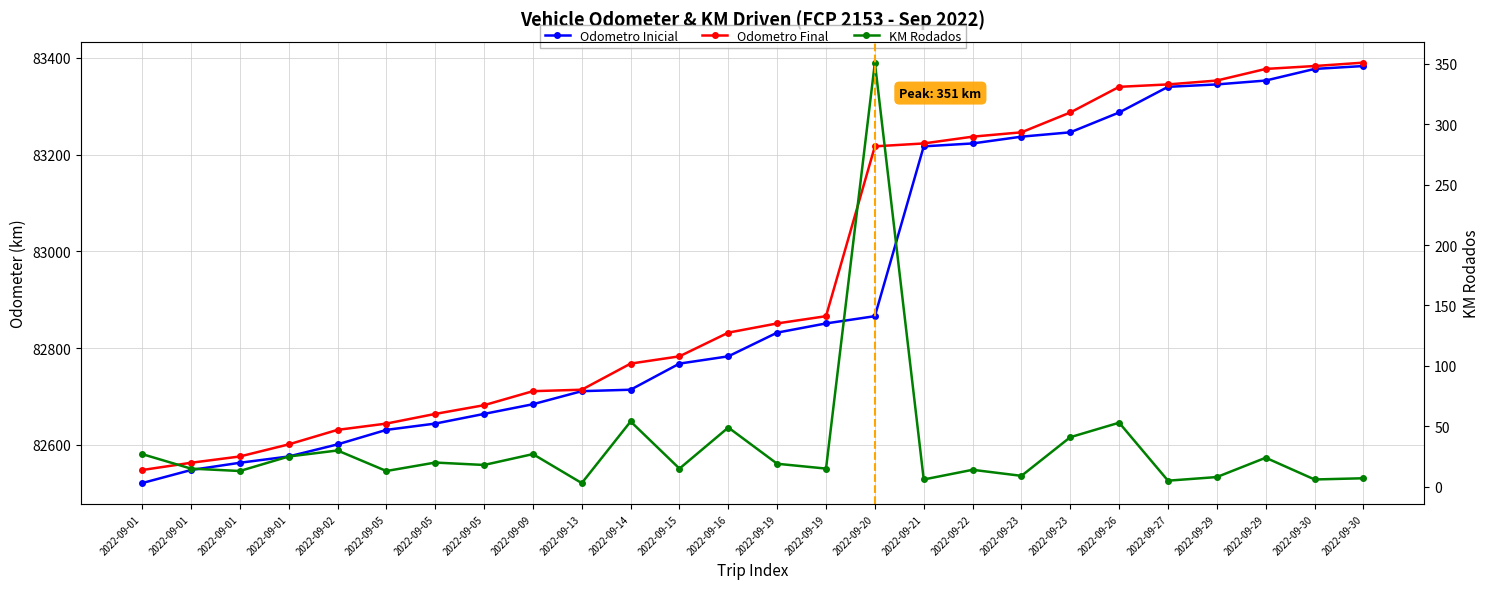

What is the sum of all Odometro Final values?

2156832